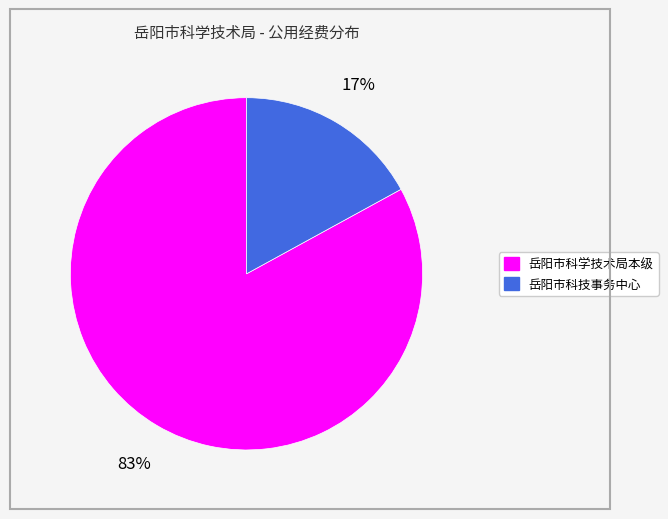

To the nearest percent, what is the average slice percentage?

50%